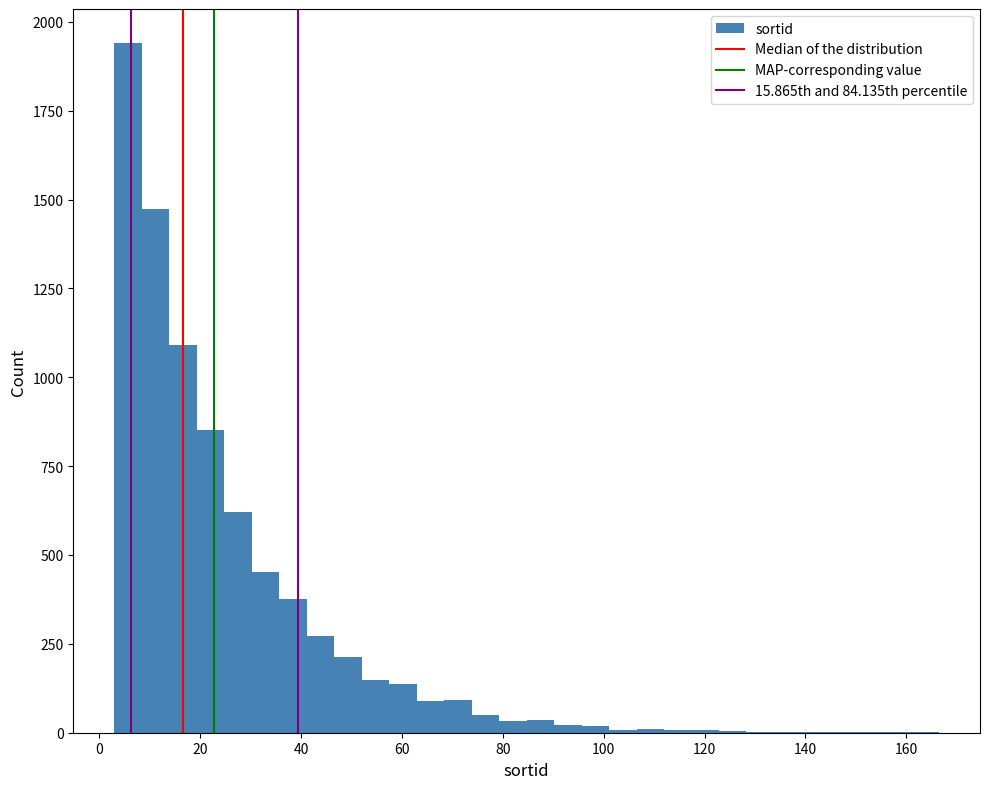

Read against the x-axis, roughly where is the centre of the tallest bar?

6